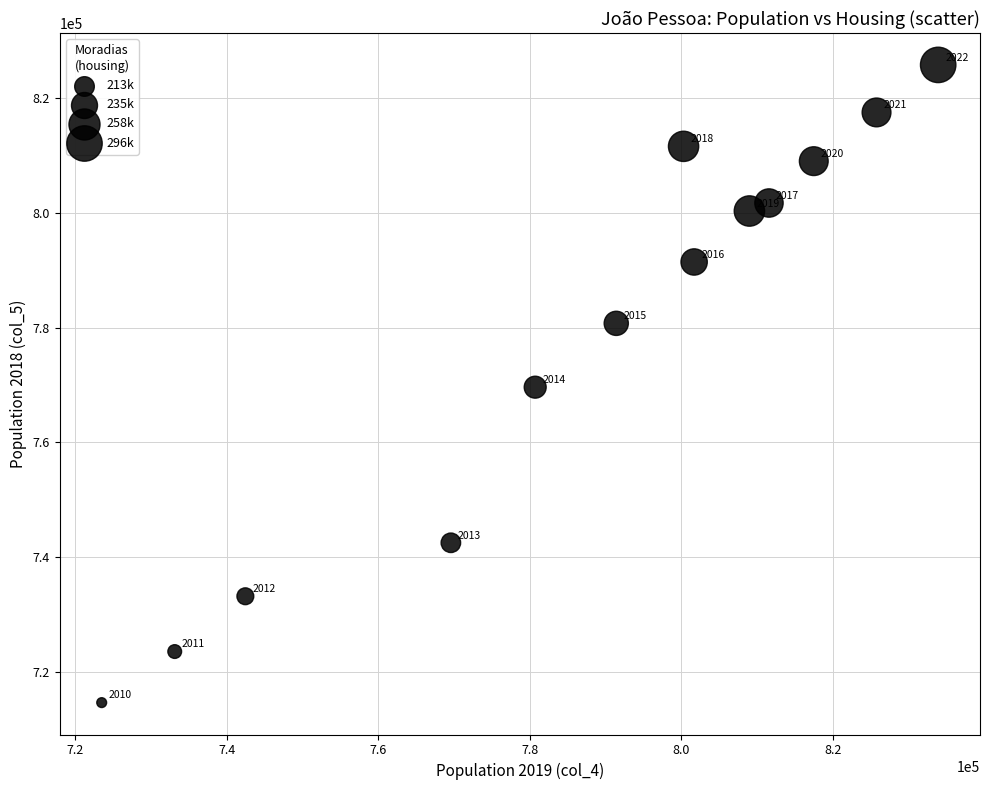

What is the range of X values (max minus min)?

110417